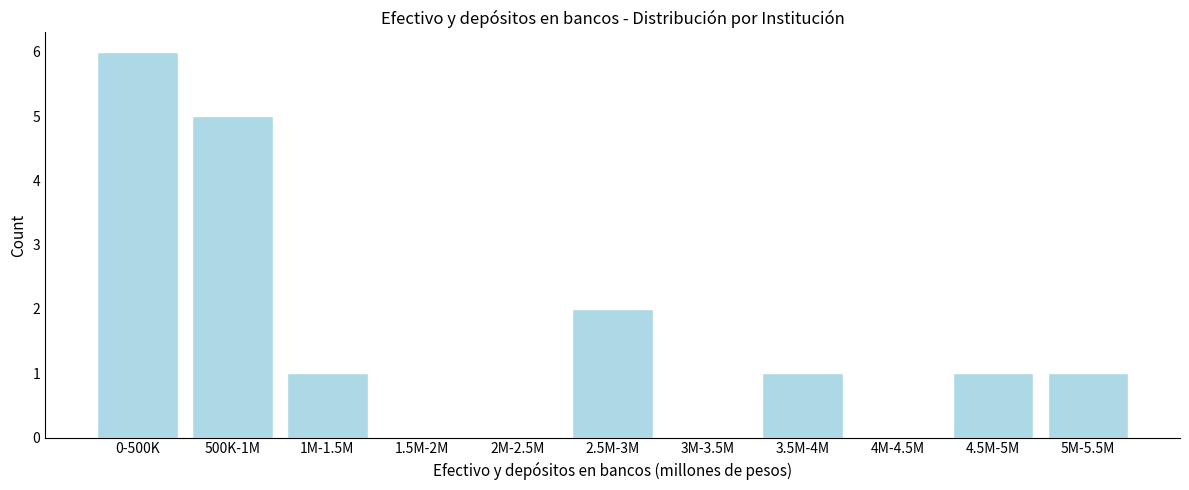

Reading right to left, transcribe all the data shown in this chart.

5M-5.5M=1	4.5M-5M=1	4M-4.5M=0	3.5M-4M=1	3M-3.5M=0	2.5M-3M=2	2M-2.5M=0	1.5M-2M=0	1M-1.5M=1	500K-1M=5	0-500K=6